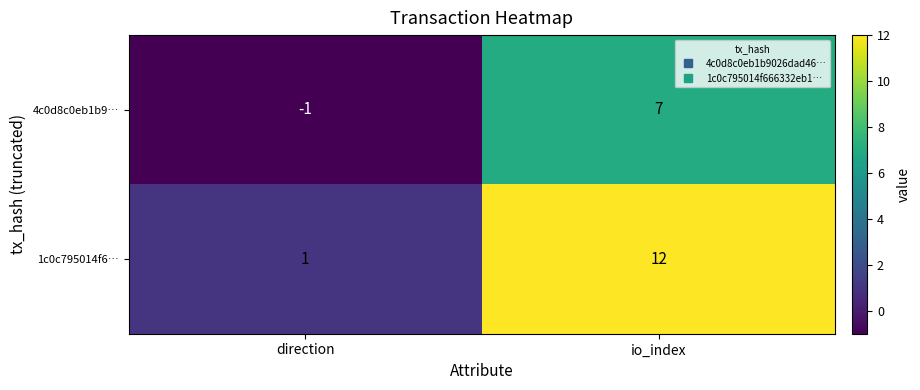

Which label corresponds to the largest value in the chart?

io_index